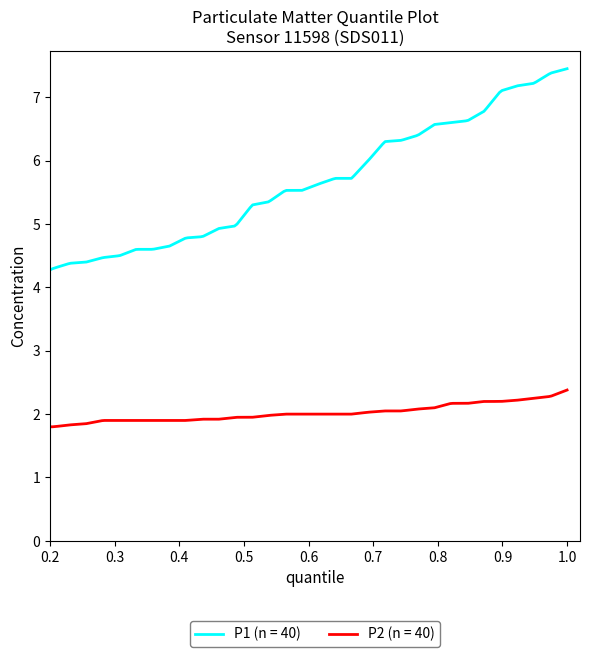

True or false: P2 (n = 40) and P1 (n = 40) cross at least once.

False